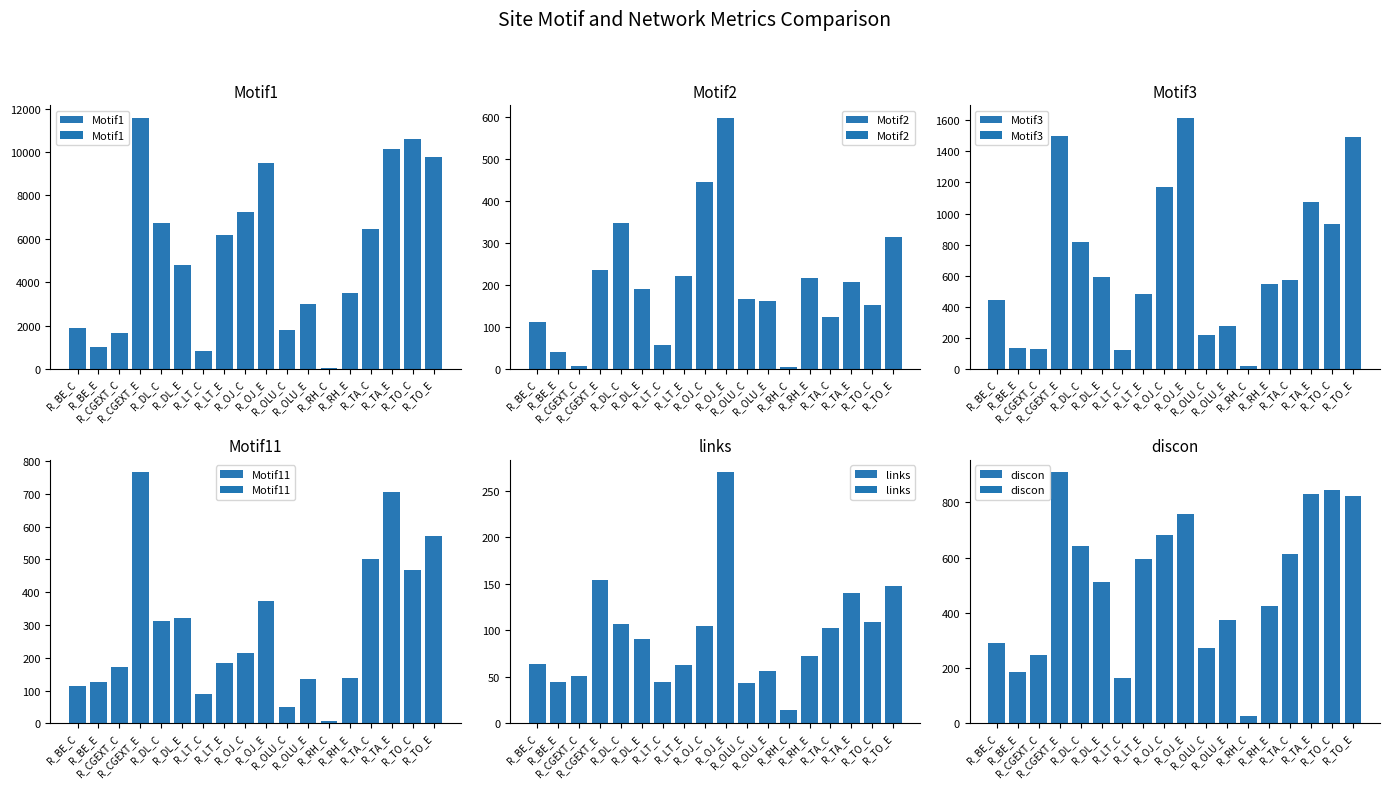

Count the number of data series in this chart.

6